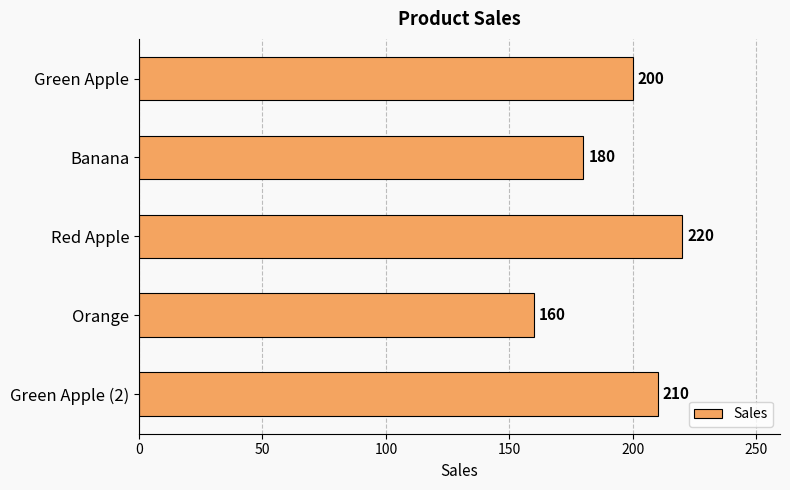

Rank the categories by value from highest to lowest.

Red Apple, Green Apple (2), Green Apple, Banana, Orange